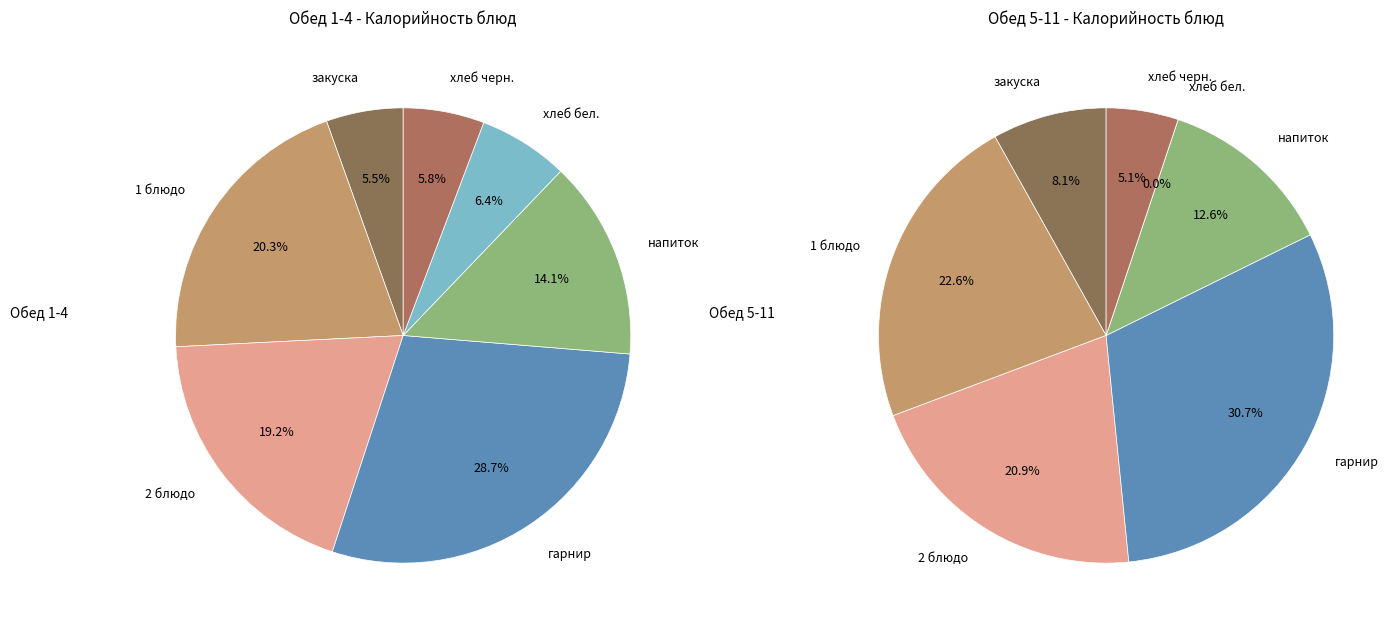

To the nearest percent, what portion does гарнир represent?

31%